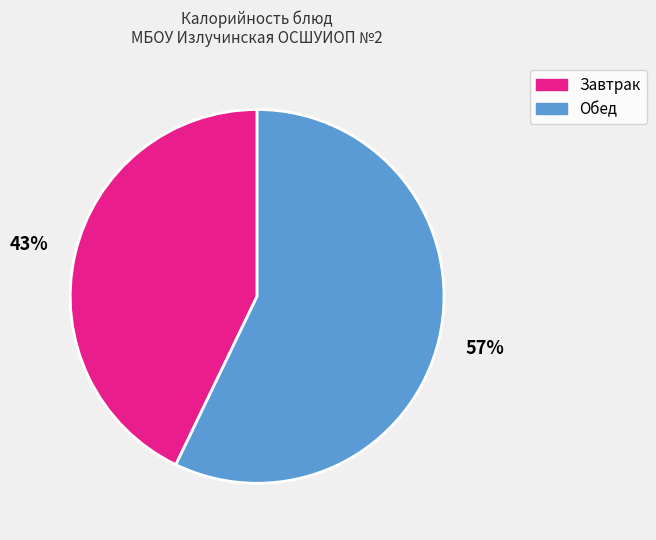

To the nearest percent, what is the difference between the largest and smallest slice percentages?

14%